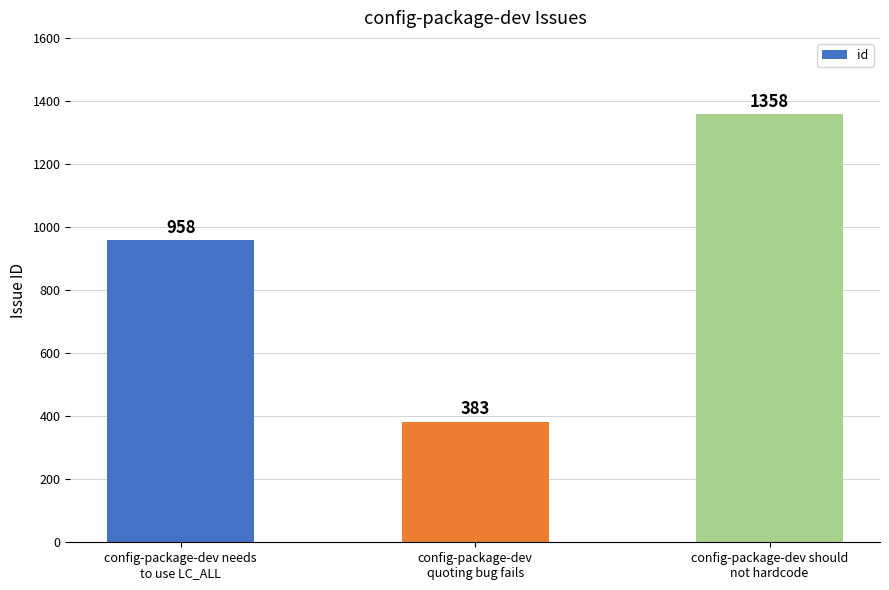

Between config-package-dev should
not hardcode and config-package-dev
quoting bug fails, which is larger?

config-package-dev should
not hardcode